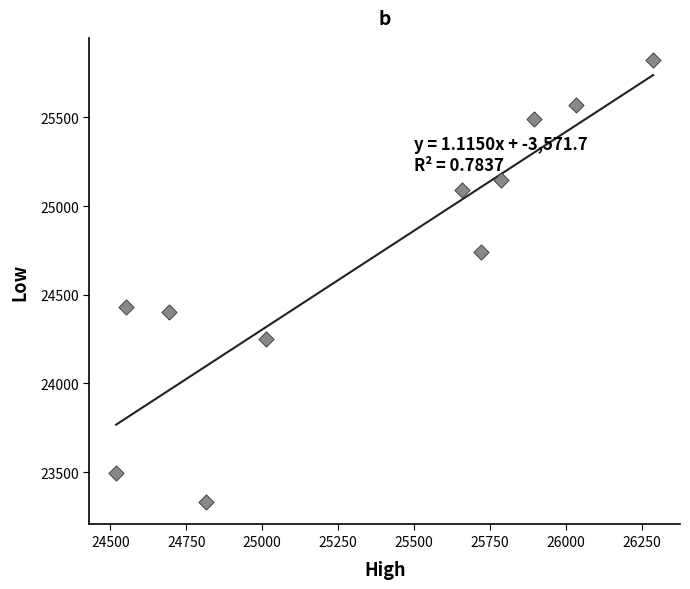

What is the average Y value?

24707.0